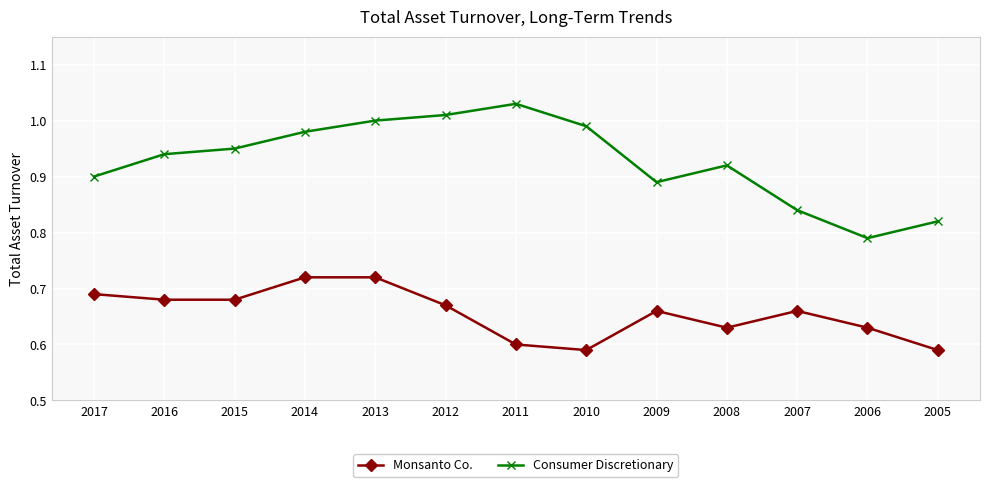

What is the difference between the highest and lowest values at 2014?

0.3